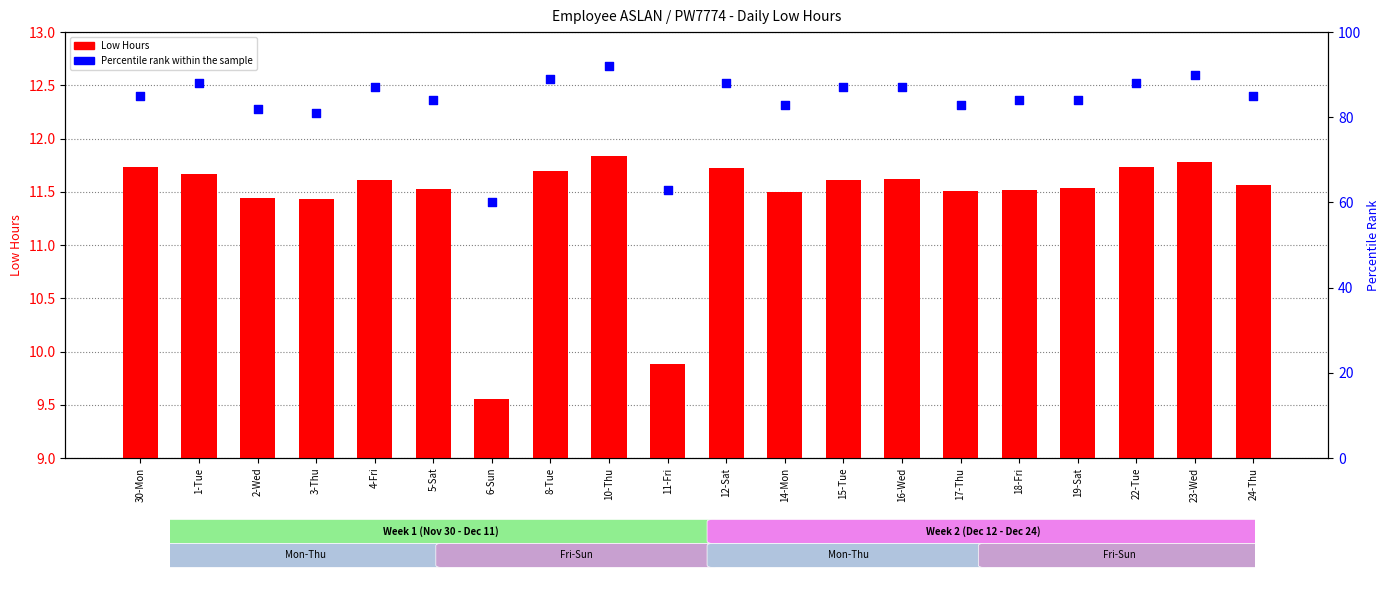

Is the value of Percentile rank at 14-Mon greater than the value of Low Hours at 19-Sat?

Yes